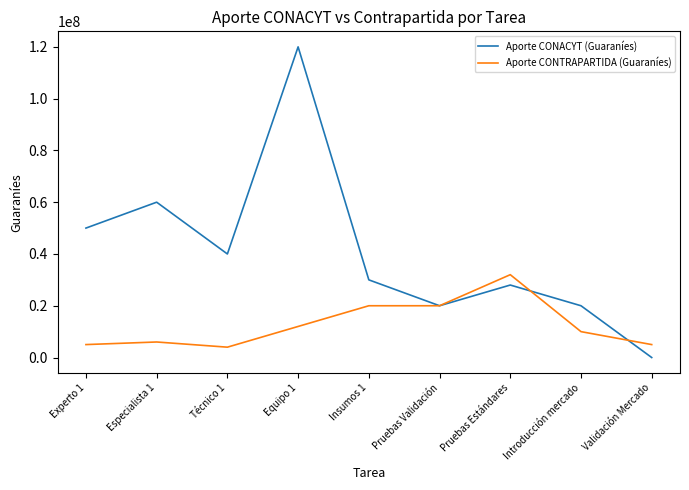

What is the total value across all series at Experto 1?

55000000